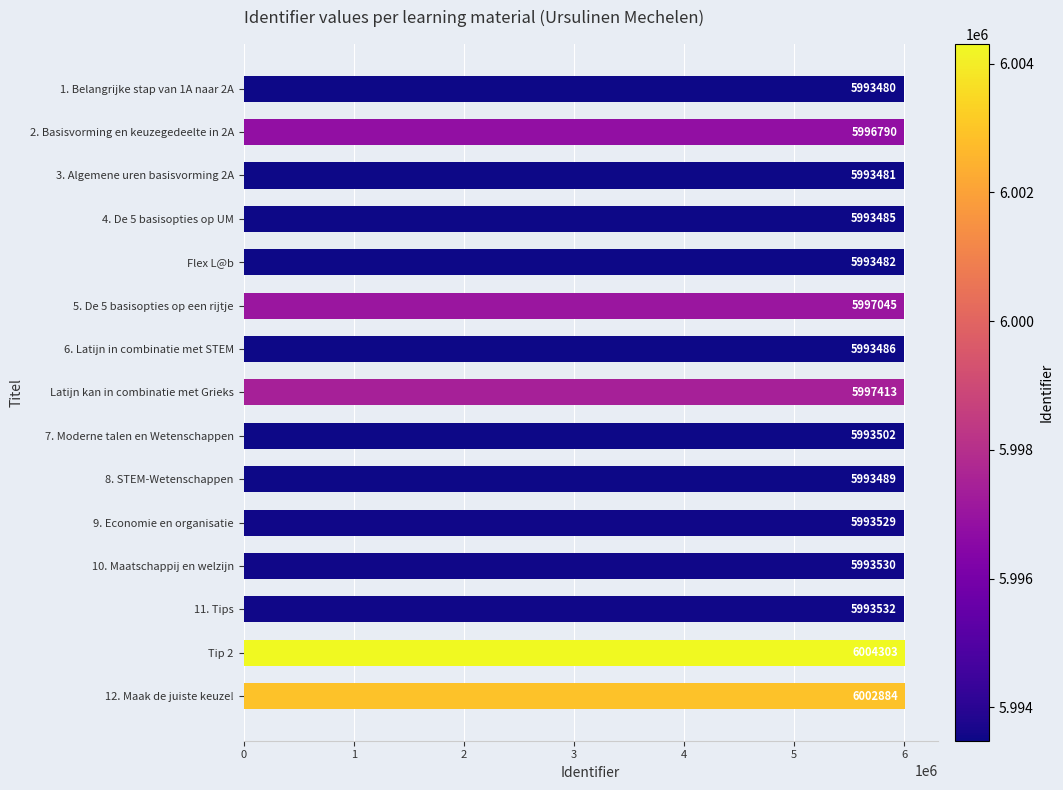

How many distinct data groups are displayed?

1